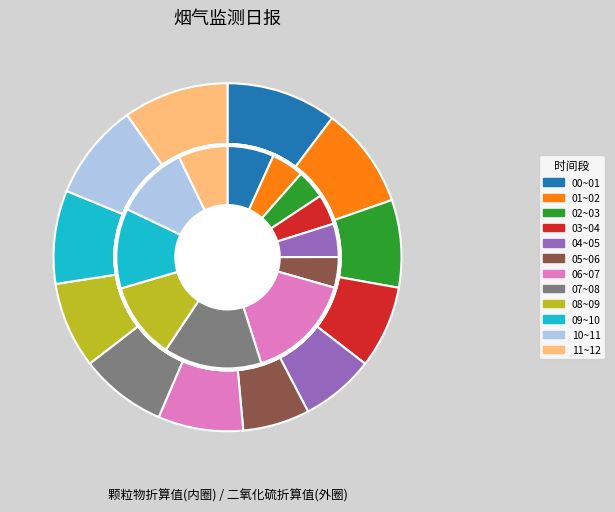

Which slice is the smallest?

02~03